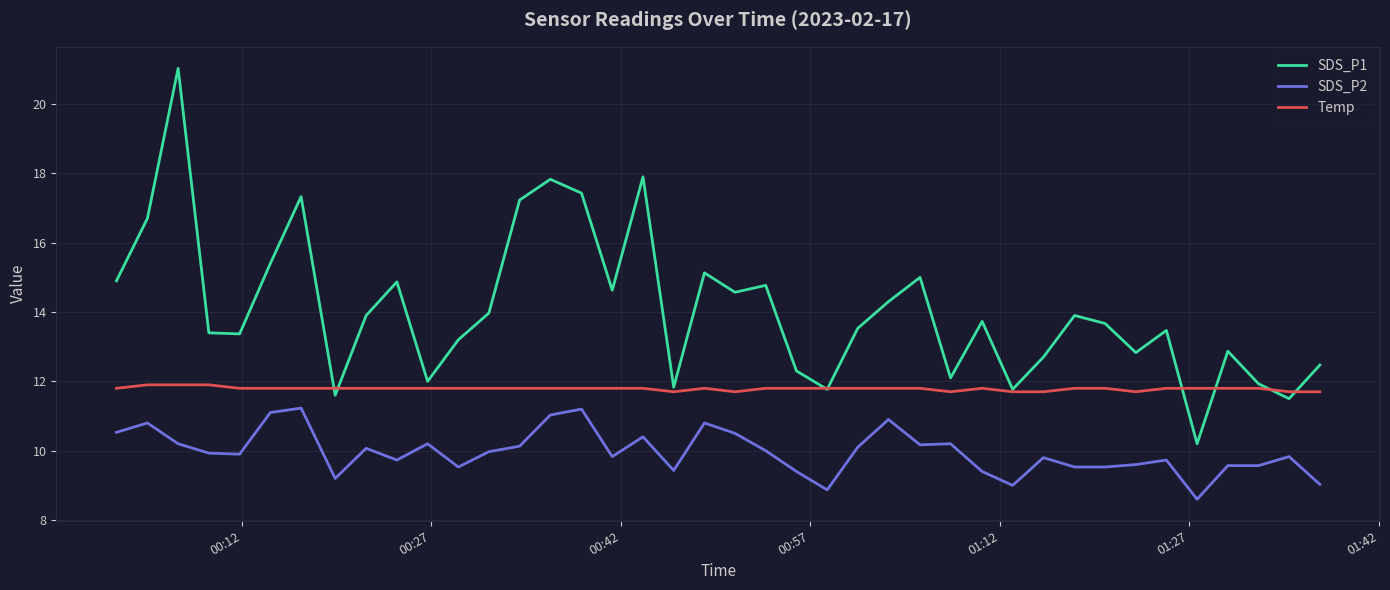

What is the difference between the maximum and second lowest values in the SDS_P1 series?

9.5